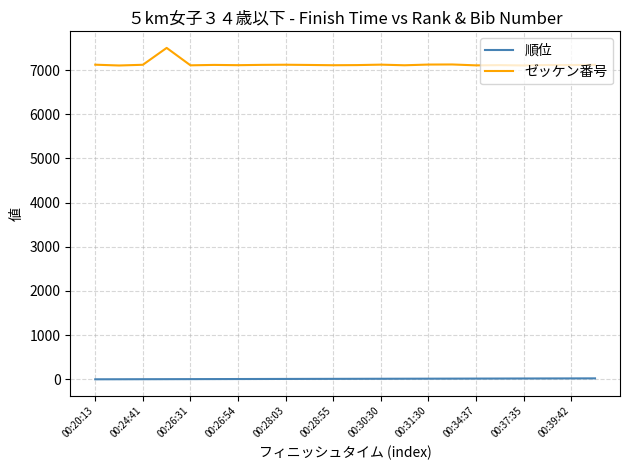

Rank the series by their average value, from highest to lowest.

ゼッケン番号, 順位